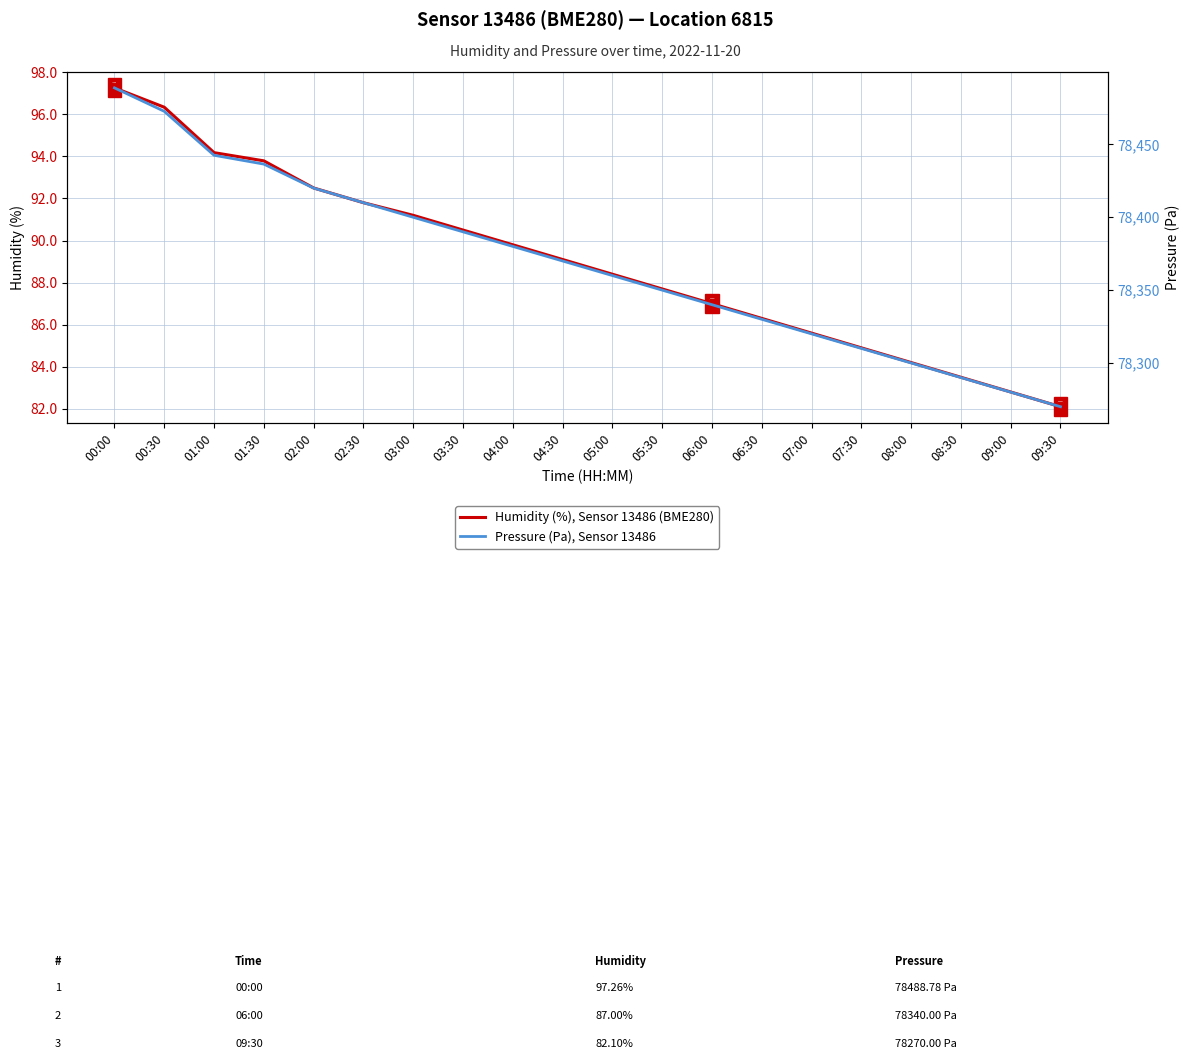

At how many categories does at least one series exceed 49316?

20